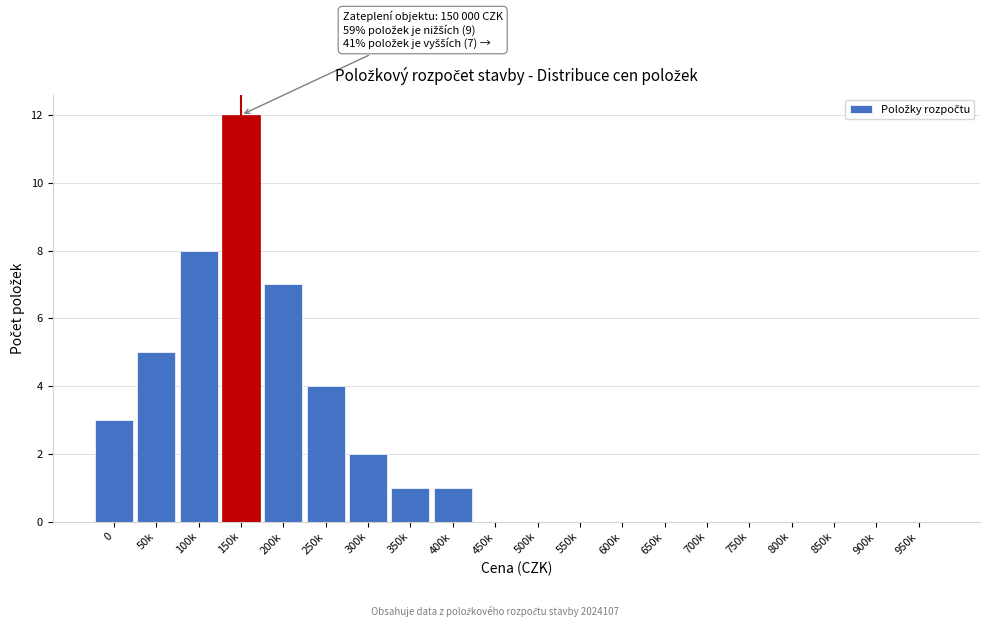

Reading left to right, what are all the values shown in this chart?

0=3	50k=5	100k=8	150k=12	200k=7	250k=4	300k=2	350k=1	400k=1	450k=0	500k=0	550k=0	600k=0	650k=0	700k=0	750k=0	800k=0	850k=0	900k=0	950k=0